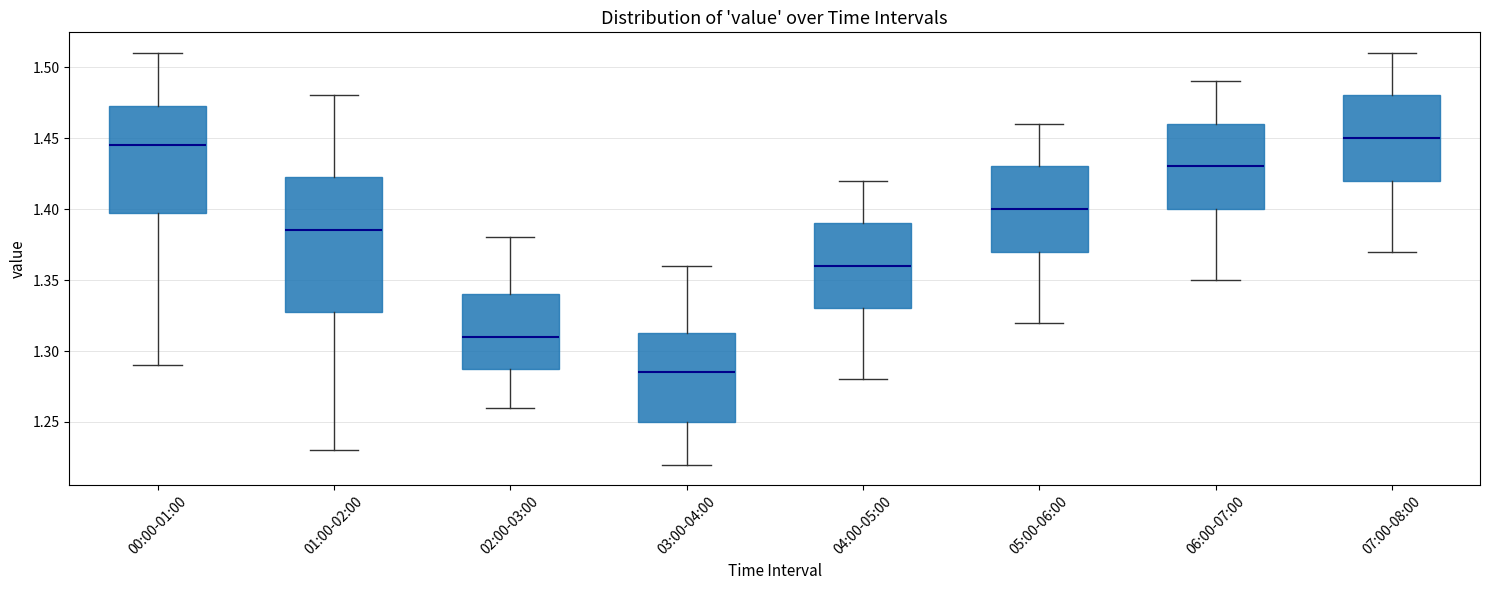

Where is the lower edge of the box for 00:00-01:00 on the y-axis? The values are not printed on the chart, so give them approximately, as read against the axis.

1.400